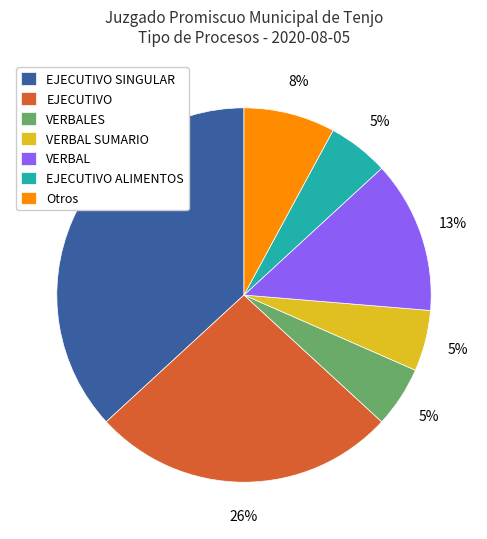

To the nearest percent, what percentage of the pie is VERBAL SUMARIO?

5%